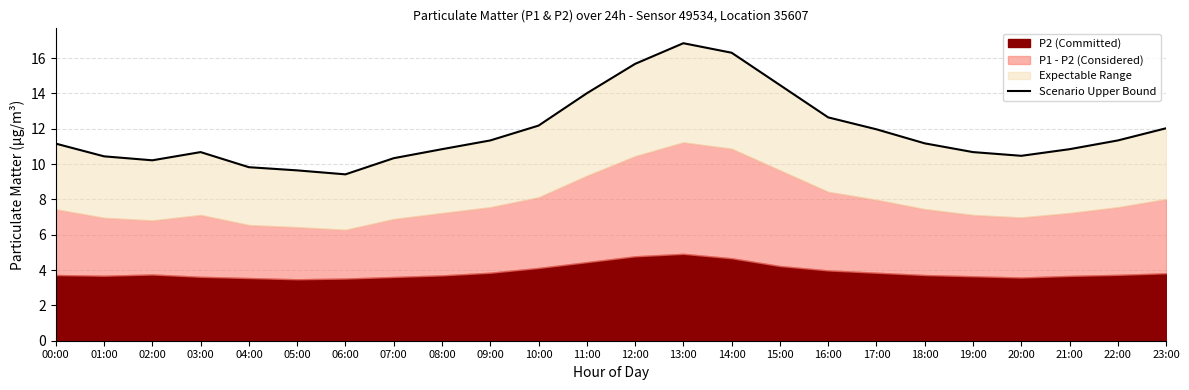

How many values are below 11?

11